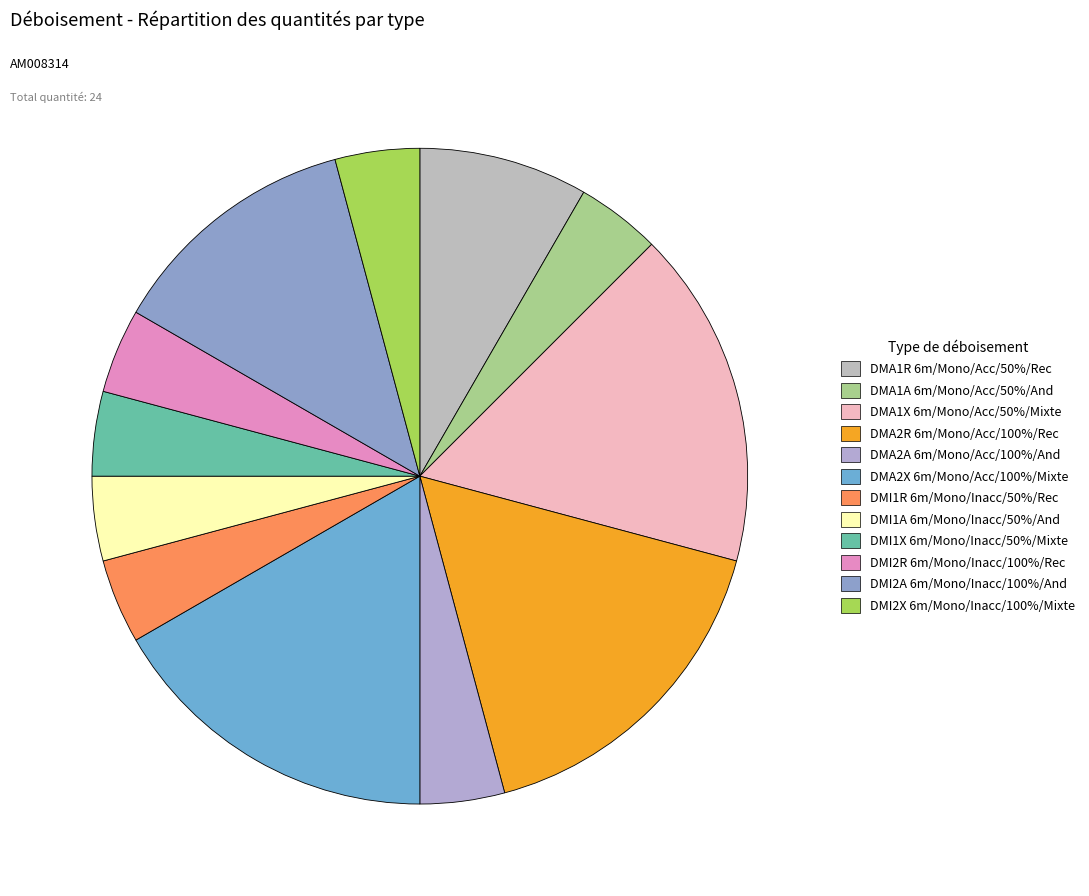

How many segments does this pie chart have?

12